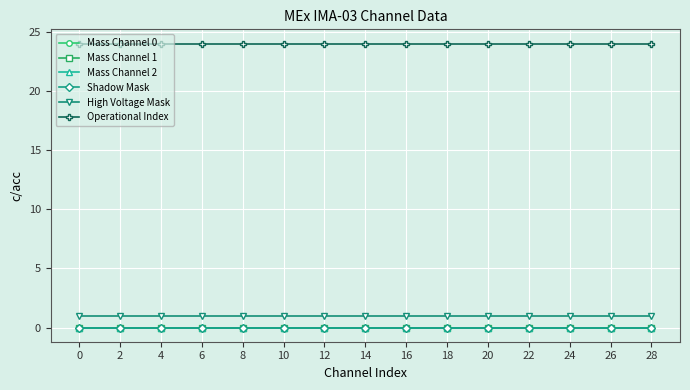

True or false: Mass Channel 1 and Shadow Mask cross at least once.

False